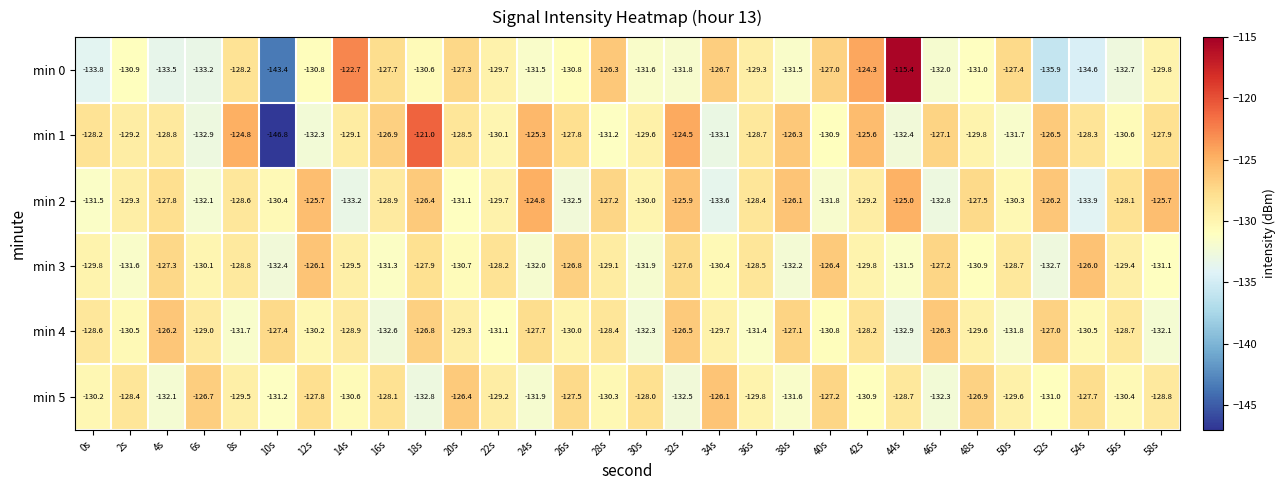

True or false: min 1 has a value of -128.2 at 0s.

True